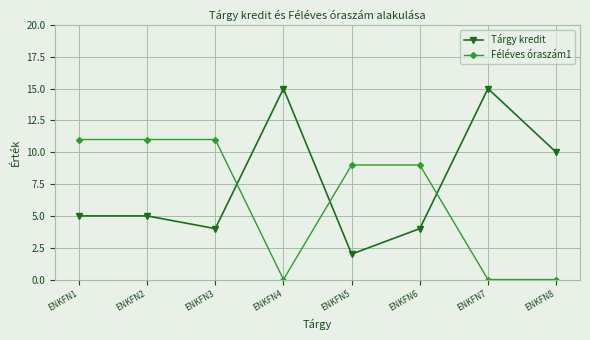

Rank the series at ENKFN8 from highest to lowest value.

Tárgy kredit, Féléves óraszám1